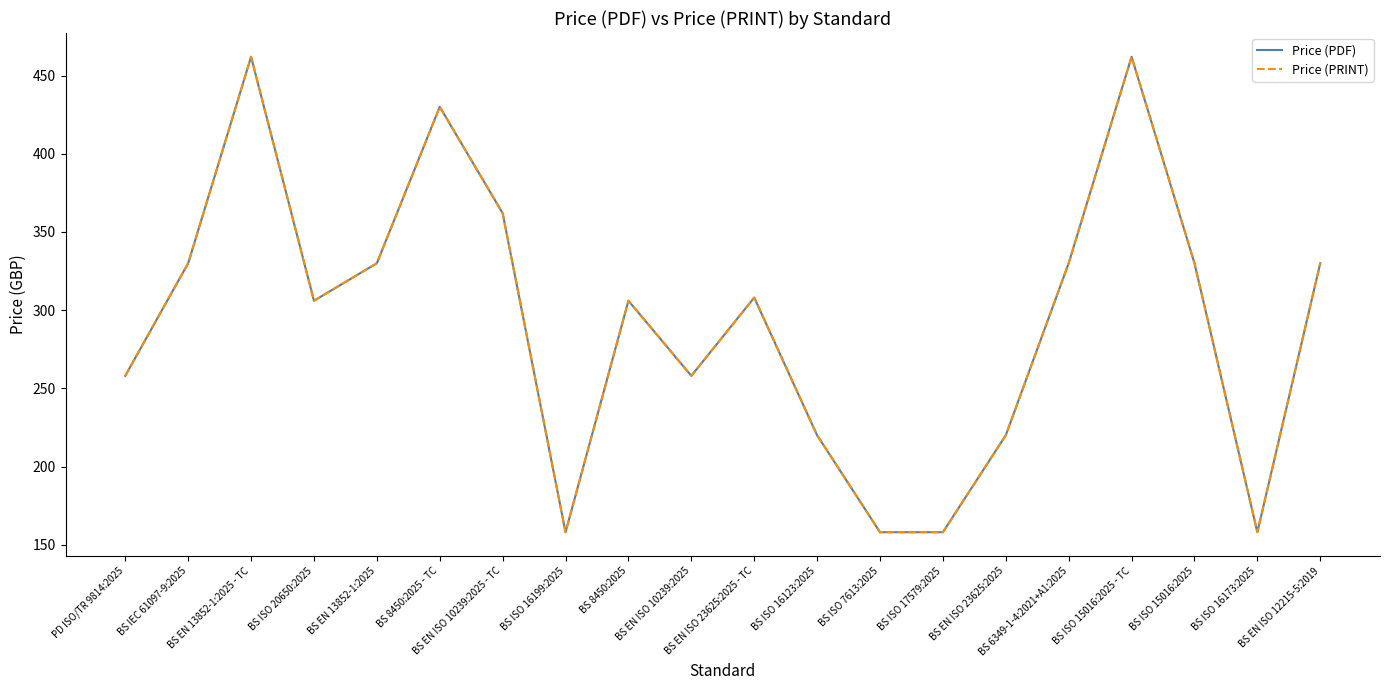

Rank the categories by Price (PRINT) value from lowest to highest.

BS ISO 16199:2025, BS ISO 7613:2025, BS ISO 17579:2025, BS ISO 16173:2025, BS ISO 16123:2025, BS EN ISO 23625:2025, PD ISO/TR 9814:2025, BS EN ISO 10239:2025, BS ISO 20650:2025, BS 8450:2025, BS EN ISO 23625:2025 - TC, BS IEC 61097-9:2025, BS EN 13852-1:2025, BS 6349-1-4:2021+A1:2025, BS ISO 15016:2025, BS EN ISO 12215-5:2019, BS EN ISO 10239:2025 - TC, BS 8450:2025 - TC, BS EN 13852-1:2025 - TC, BS ISO 15016:2025 - TC